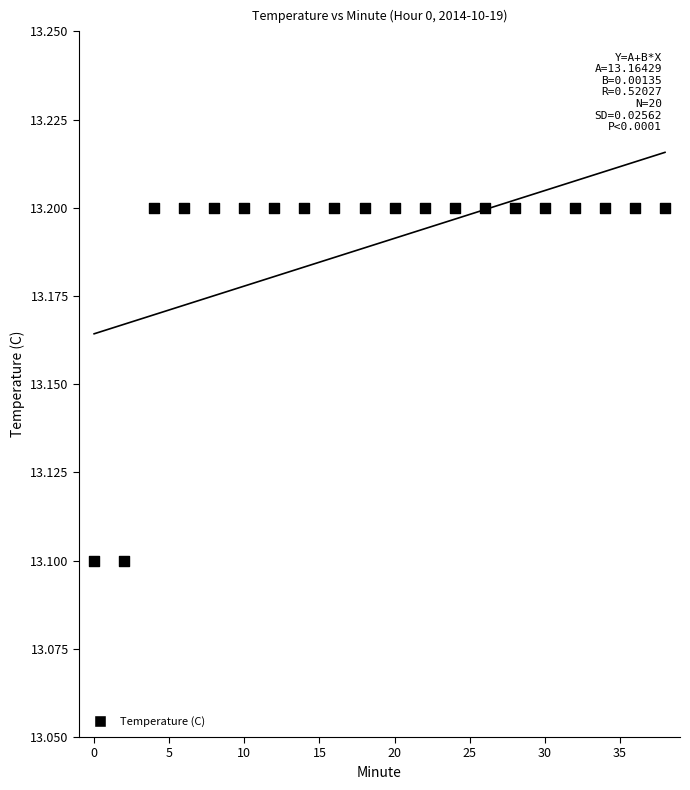

What is the range of X values (max minus min)?

38.0